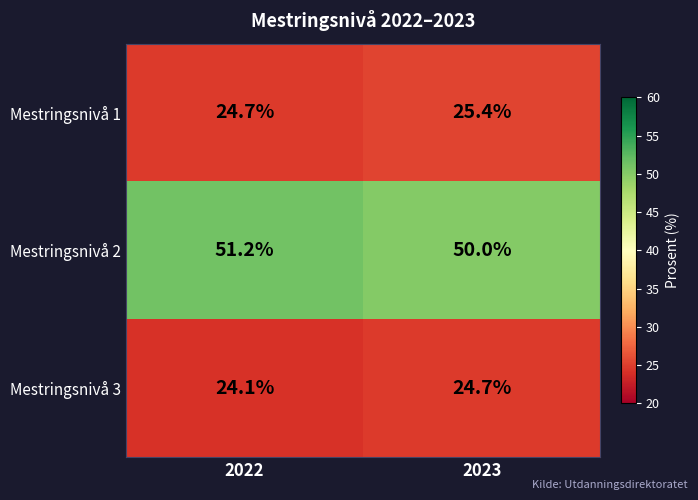

What is the difference between the highest and lowest values at 2022?

27.1